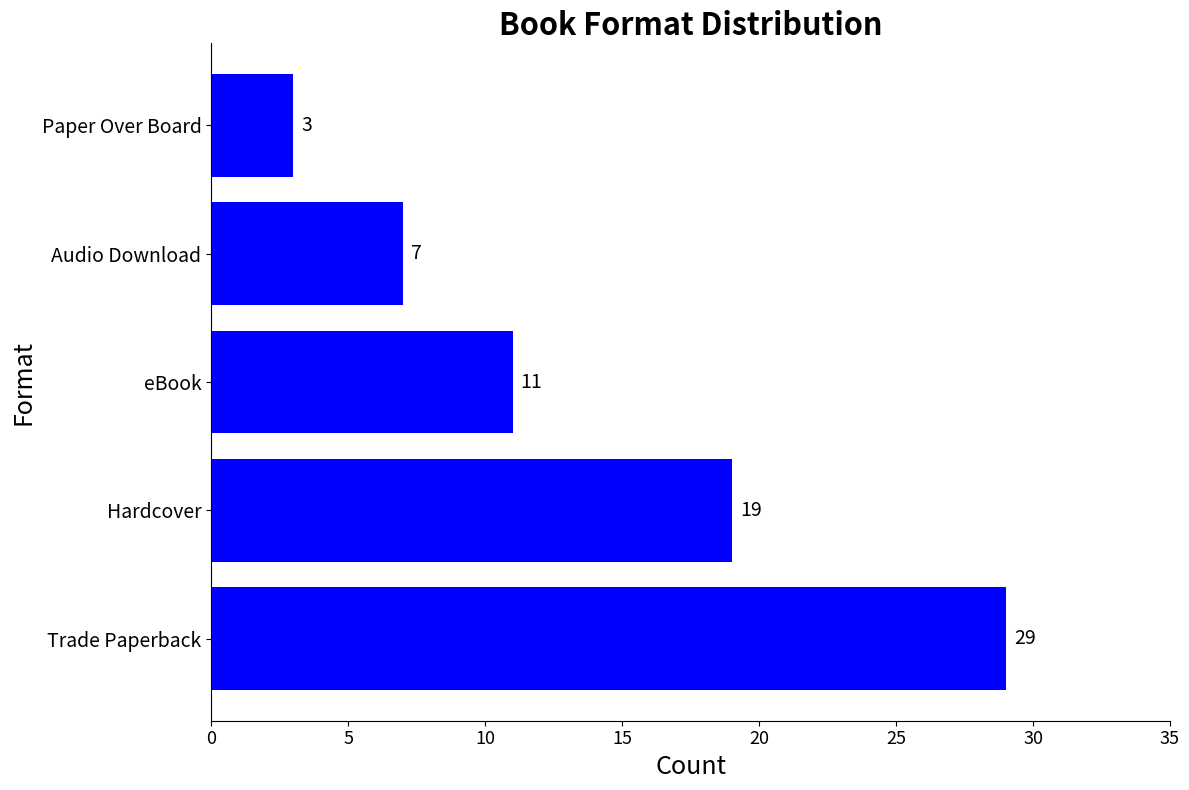

What is the greatest value displayed?

29